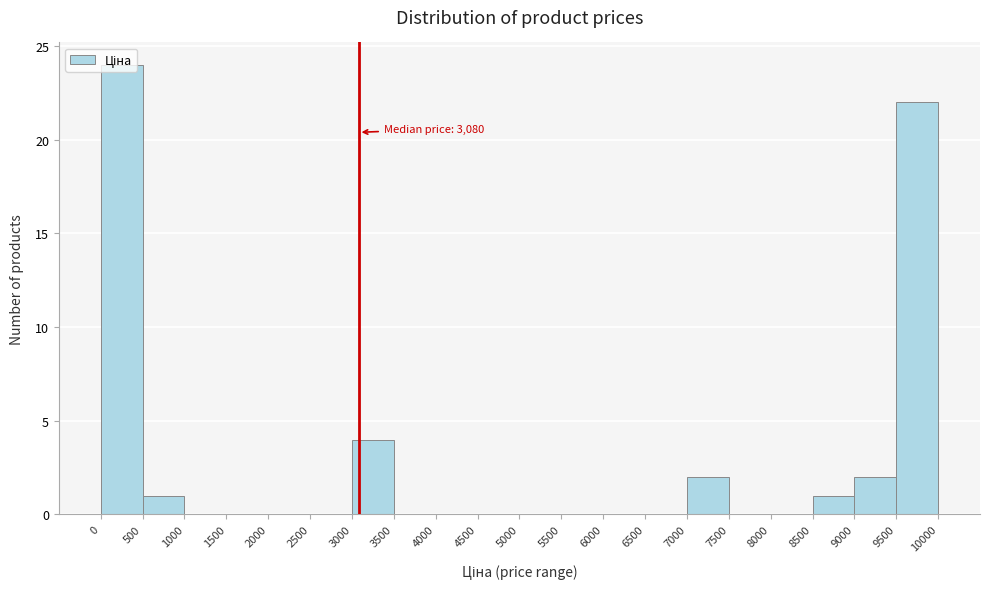

Over which range of the x-axis is the bar tallest?

0 to 500